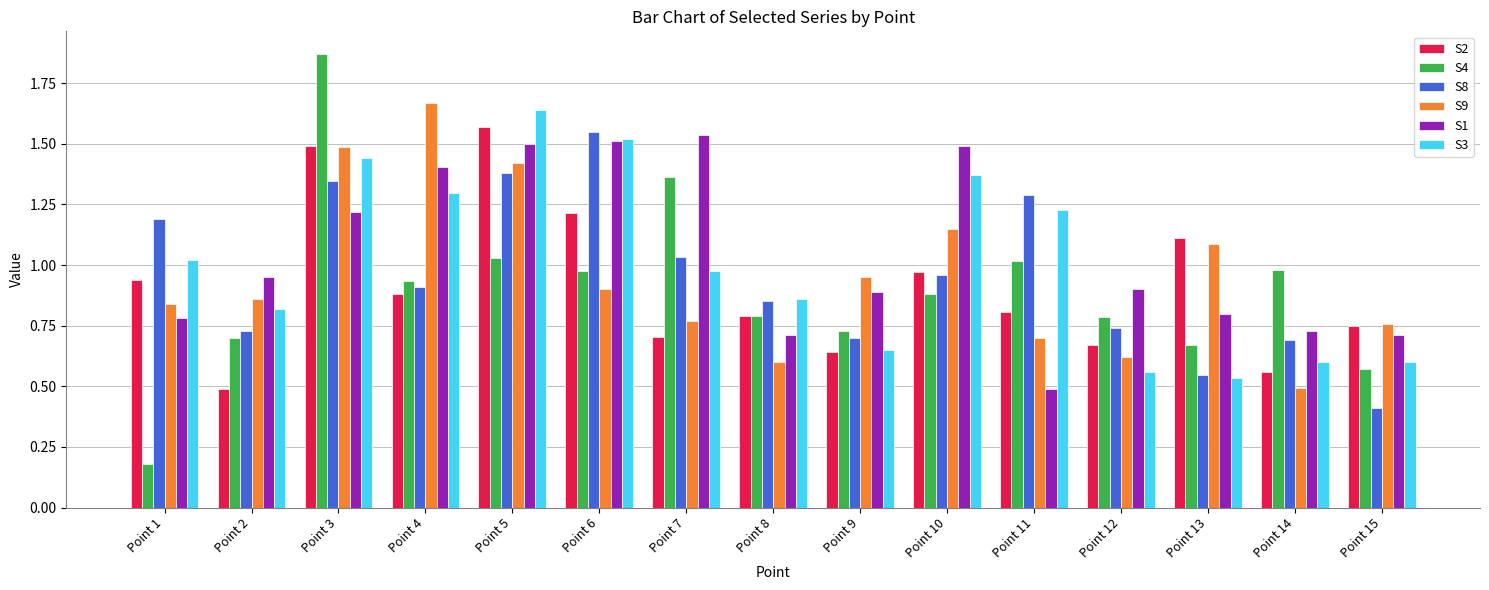

At which label is S8 closest to 0?

Point 15